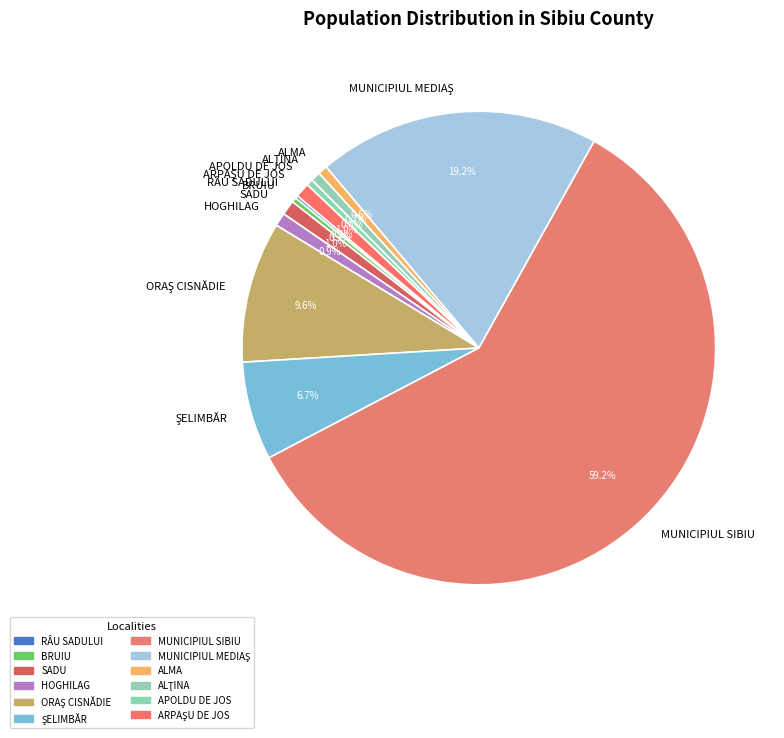

Which slice is the largest?

MUNICIPIUL SIBIU